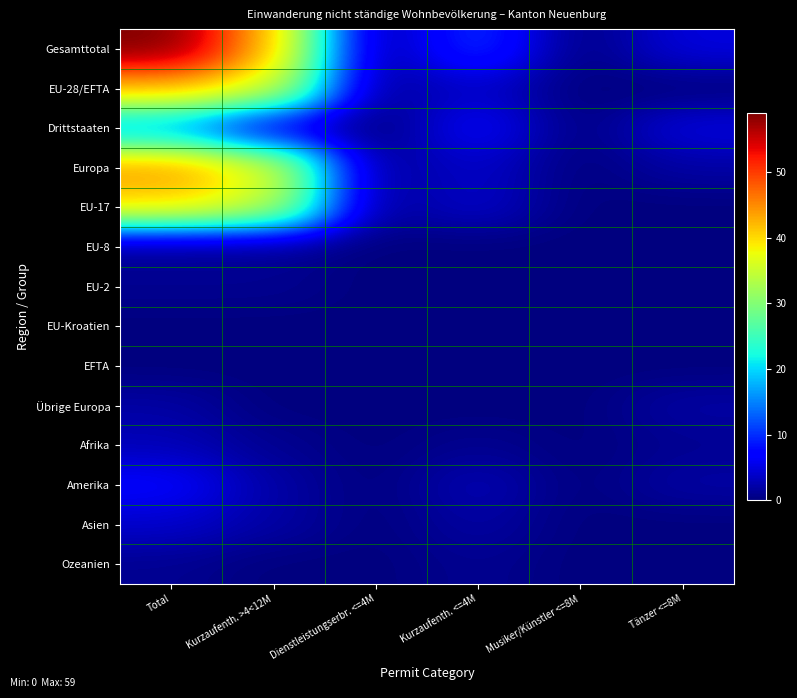

Reading left to right, list all the values displayed in this chart.

Gesamttotal: Total=59	Kurzaufenth. >4<12M=42	Dienstleistungserbr. <=4M=1	Kurzaufenth. <=4M=11	Musiker/Künstler <=8M=0	Tänzer <=8M=5
EU-28/EFTA: Total=42	Kurzaufenth. >4<12M=37	Dienstleistungserbr. <=4M=1	Kurzaufenth. <=4M=4	Musiker/Künstler <=8M=0	Tänzer <=8M=0
Drittstaaten: Total=17	Kurzaufenth. >4<12M=5	Dienstleistungserbr. <=4M=0	Kurzaufenth. <=4M=7	Musiker/Künstler <=8M=0	Tänzer <=8M=5
Europa: Total=44	Kurzaufenth. >4<12M=37	Dienstleistungserbr. <=4M=1	Kurzaufenth. <=4M=4	Musiker/Künstler <=8M=0	Tänzer <=8M=2
EU-17: Total=40	Kurzaufenth. >4<12M=35	Dienstleistungserbr. <=4M=1	Kurzaufenth. <=4M=4	Musiker/Künstler <=8M=0	Tänzer <=8M=0
EU-8: Total=1	Kurzaufenth. >4<12M=1	Dienstleistungserbr. <=4M=0	Kurzaufenth. <=4M=0	Musiker/Künstler <=8M=0	Tänzer <=8M=0
EU-2: Total=1	Kurzaufenth. >4<12M=1	Dienstleistungserbr. <=4M=0	Kurzaufenth. <=4M=0	Musiker/Künstler <=8M=0	Tänzer <=8M=0
EU-Kroatien: Total=0	Kurzaufenth. >4<12M=0	Dienstleistungserbr. <=4M=0	Kurzaufenth. <=4M=0	Musiker/Künstler <=8M=0	Tänzer <=8M=0
EFTA: Total=0	Kurzaufenth. >4<12M=0	Dienstleistungserbr. <=4M=0	Kurzaufenth. <=4M=0	Musiker/Künstler <=8M=0	Tänzer <=8M=0
Übrige Europa: Total=2	Kurzaufenth. >4<12M=0	Dienstleistungserbr. <=4M=0	Kurzaufenth. <=4M=0	Musiker/Künstler <=8M=0	Tänzer <=8M=2
Afrika: Total=3	Kurzaufenth. >4<12M=1	Dienstleistungserbr. <=4M=0	Kurzaufenth. <=4M=1	Musiker/Künstler <=8M=0	Tänzer <=8M=1
Amerika: Total=7	Kurzaufenth. >4<12M=2	Dienstleistungserbr. <=4M=0	Kurzaufenth. <=4M=3	Musiker/Künstler <=8M=0	Tänzer <=8M=2
Asien: Total=4	Kurzaufenth. >4<12M=2	Dienstleistungserbr. <=4M=0	Kurzaufenth. <=4M=2	Musiker/Künstler <=8M=0	Tänzer <=8M=0
Ozeanien: Total=1	Kurzaufenth. >4<12M=0	Dienstleistungserbr. <=4M=0	Kurzaufenth. <=4M=1	Musiker/Künstler <=8M=0	Tänzer <=8M=0